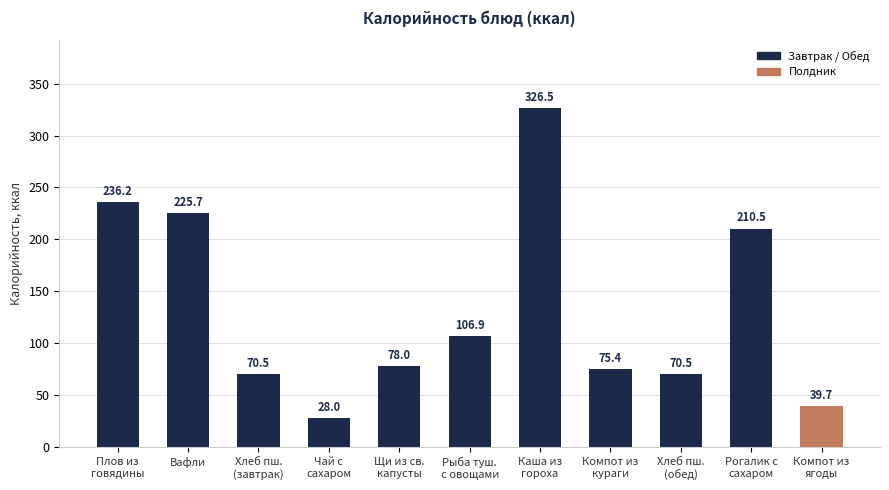

How many distinct data groups are displayed?

1